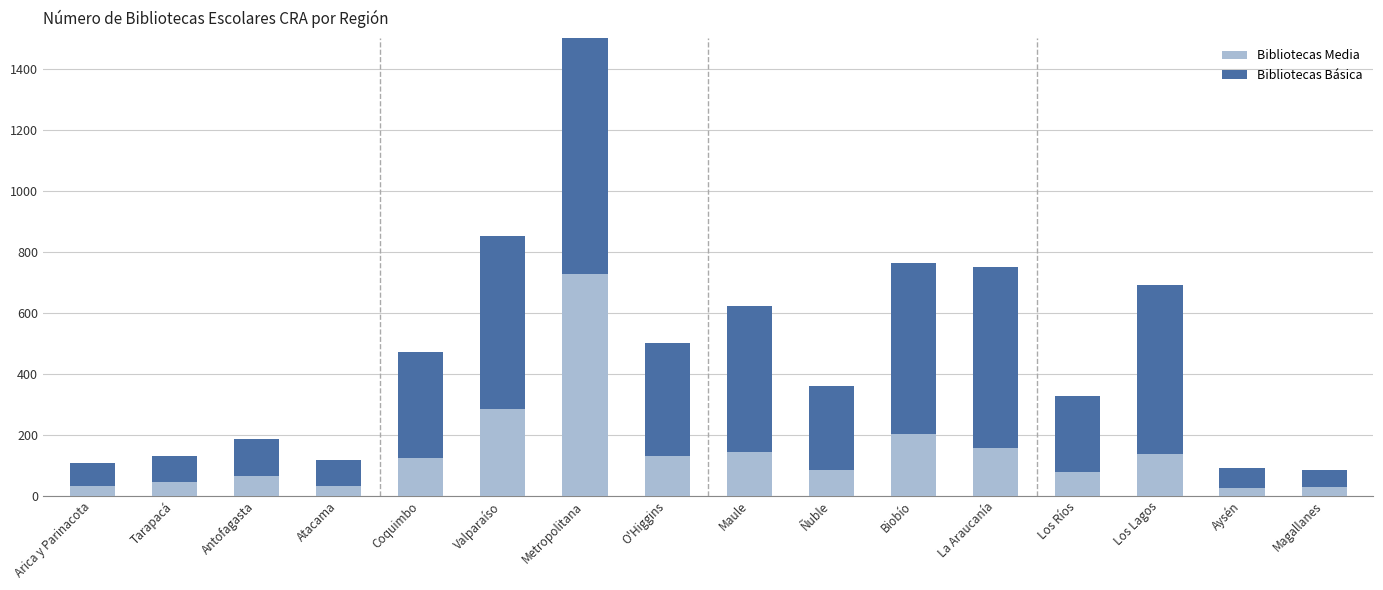

Is the value of Bibliotecas Básica at Maule greater than the value of Bibliotecas Media at Los Lagos?

Yes